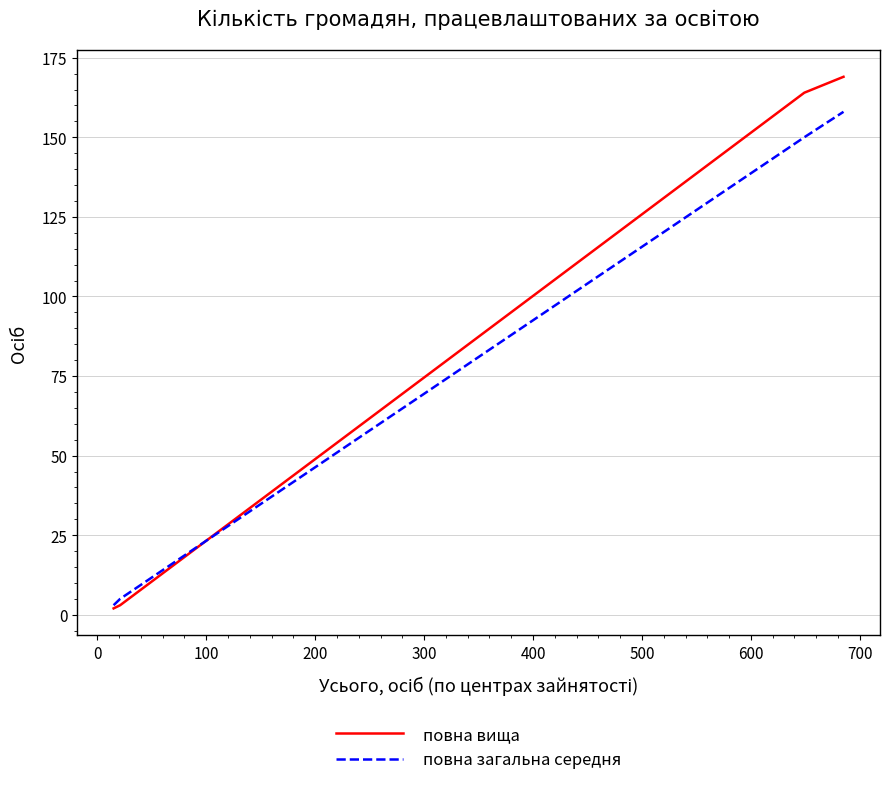

Which series has the widest spread of values?

повна вища